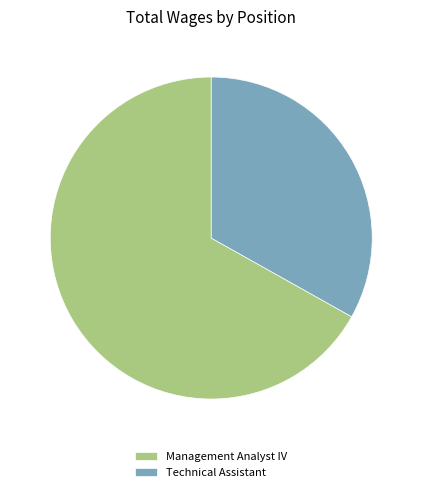

What is the ratio of the value at Technical Assistant to the value at Management Analyst IV?

0.5